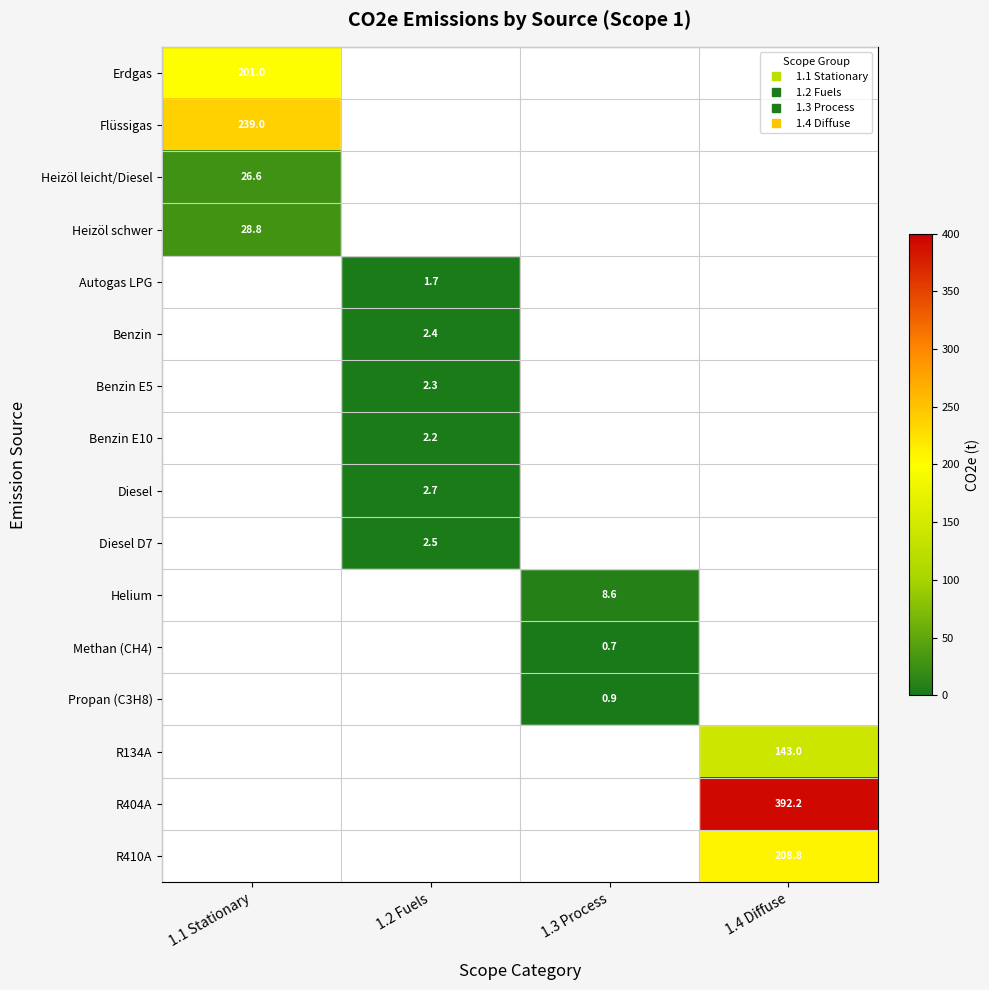

Which series changed the most between 1.3 Process and 1.4 Diffuse?

R404A